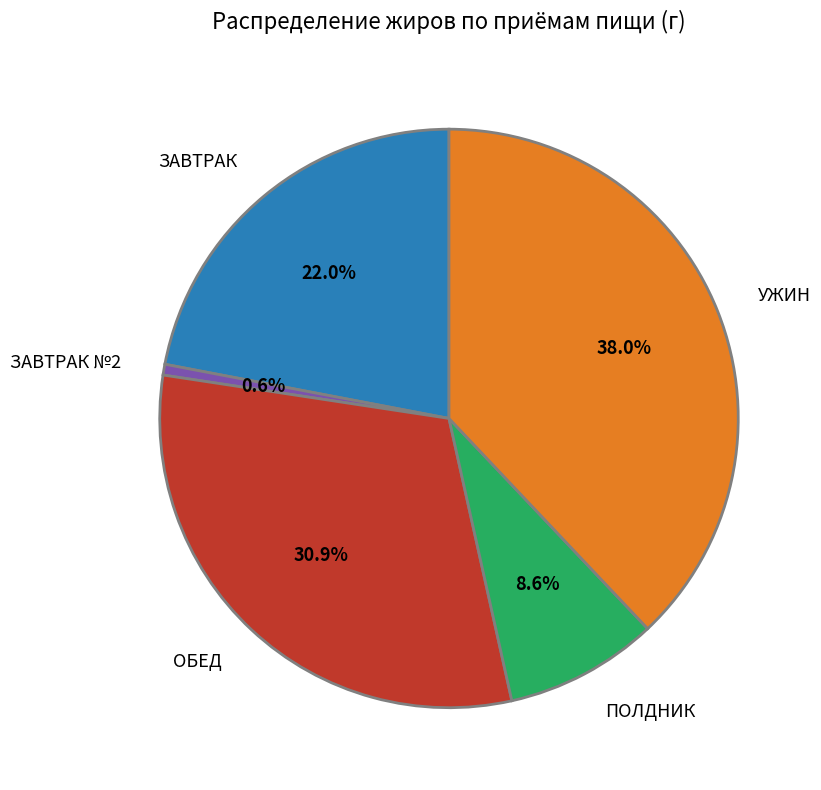

Which has a higher value, УЖИН or ПОЛДНИК?

УЖИН